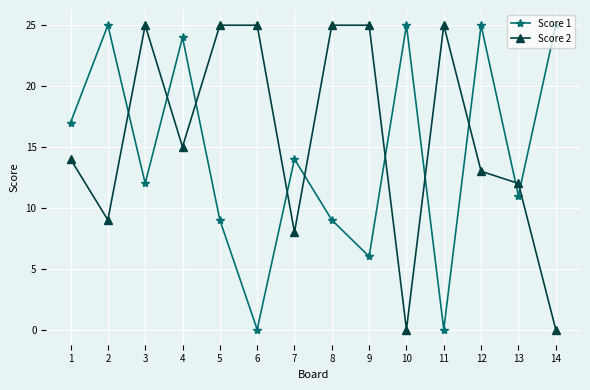

Rank the series at 4 from highest to lowest value.

Score 1, Score 2